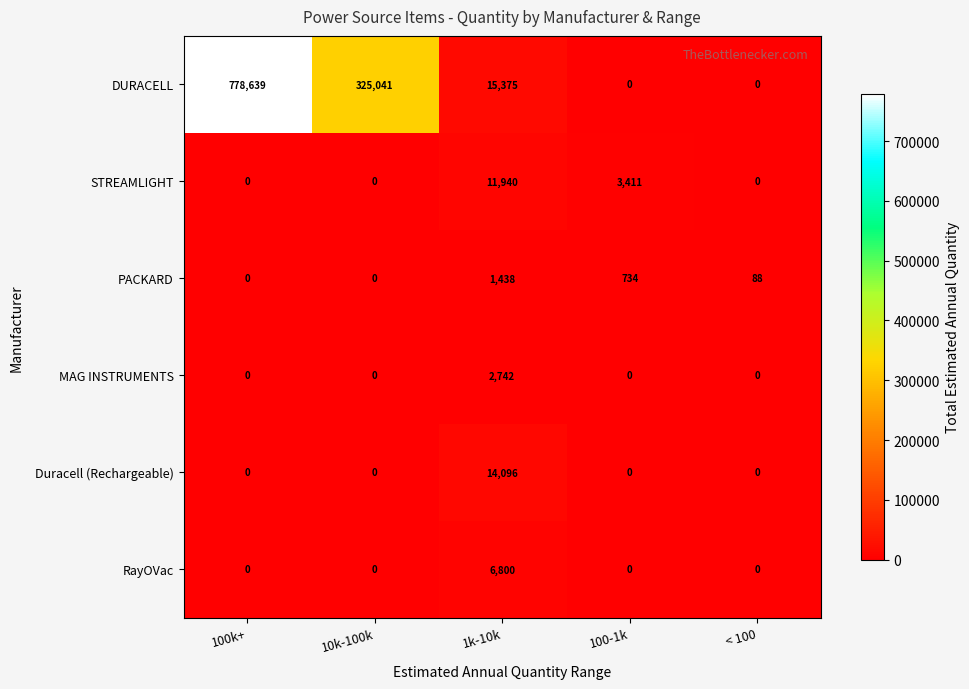

What is the total value across all series at 100-1k?

4145